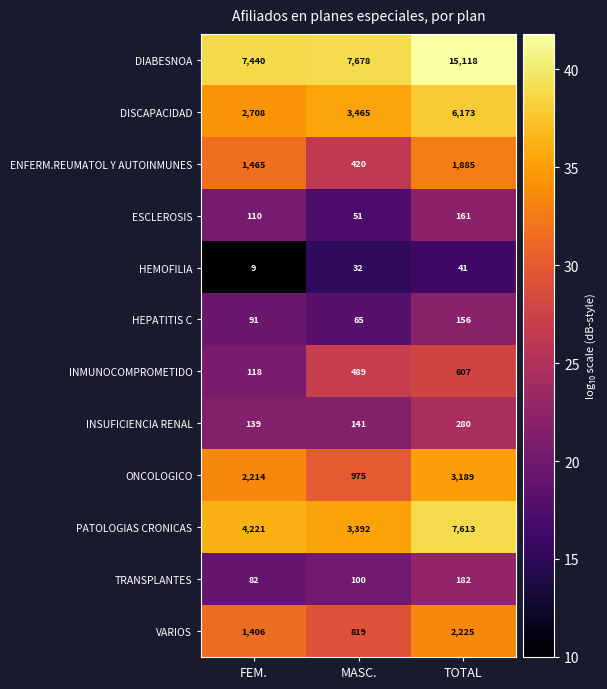

Rank the series by their maximum value, from highest to lowest.

DIABESNOA, PATOLOGIAS CRONICAS, DISCAPACIDAD, ONCOLOGICO, VARIOS, ENFERM.REUMATOL Y AUTOINMUNES, INMUNOCOMPROMETIDO, INSUFICIENCIA RENAL, TRANSPLANTES, ESCLEROSIS, HEPATITIS C, HEMOFILIA